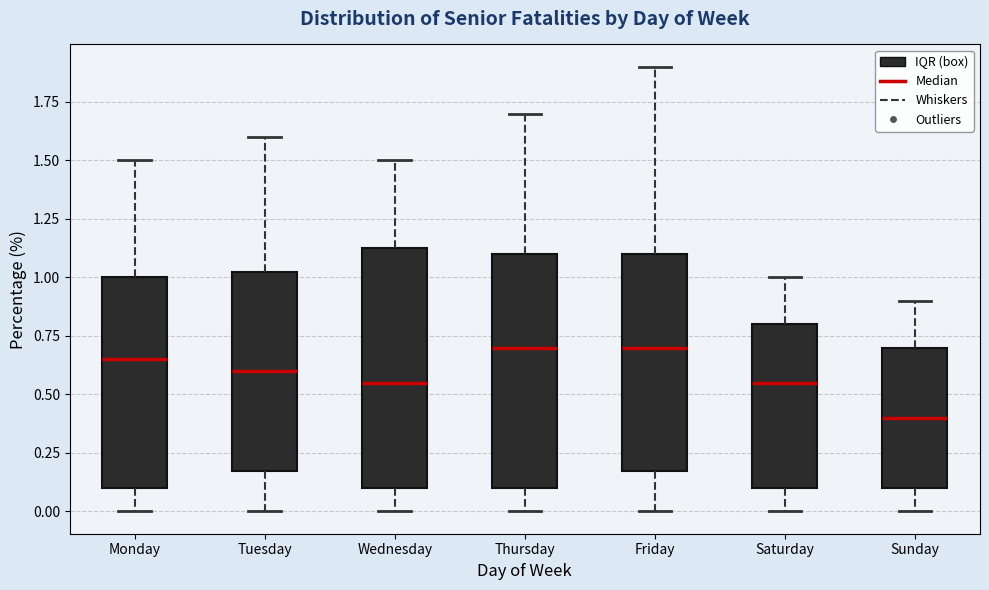

Reading left to right, read every box against the y-axis: the position of its median line, the range the box covers, and the ends of its whiskers. The values are not printed on the chart, so give them approximately, as read against the axis.

Monday: median 0.65, box 0.10 to 1.00, whiskers 0.00 to 1.50
Tuesday: median 0.60, box 0.20 to 1.05, whiskers 0.00 to 1.60
Wednesday: median 0.55, box 0.10 to 1.15, whiskers 0.00 to 1.50
Thursday: median 0.70, box 0.10 to 1.10, whiskers 0.00 to 1.70
Friday: median 0.70, box 0.20 to 1.10, whiskers 0.00 to 1.90
Saturday: median 0.55, box 0.10 to 0.80, whiskers 0.00 to 1.00
Sunday: median 0.40, box 0.10 to 0.70, whiskers 0.00 to 0.90